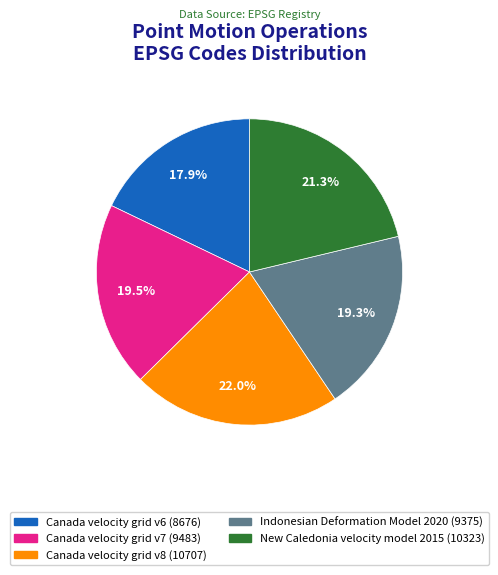

Between Canada velocity grid v6 and Canada velocity grid v7, which is larger?

Canada velocity grid v7